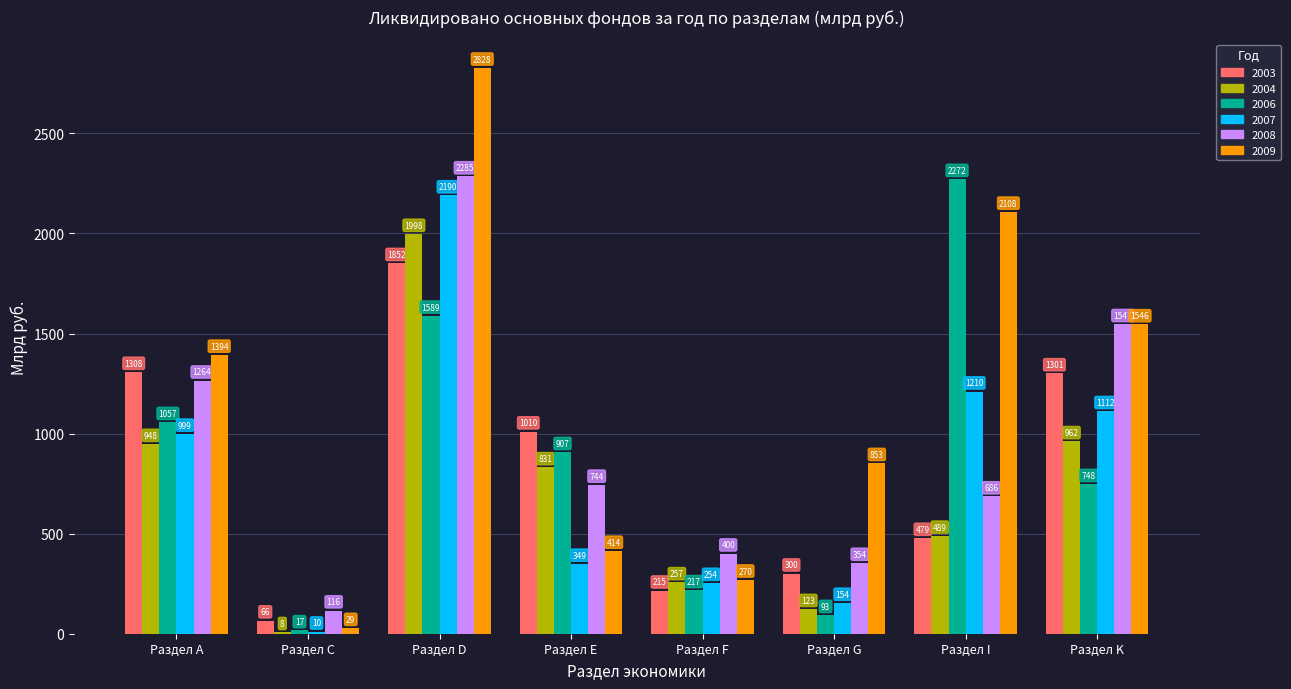

What value does the 2007 series have at Раздел D?

2189.9